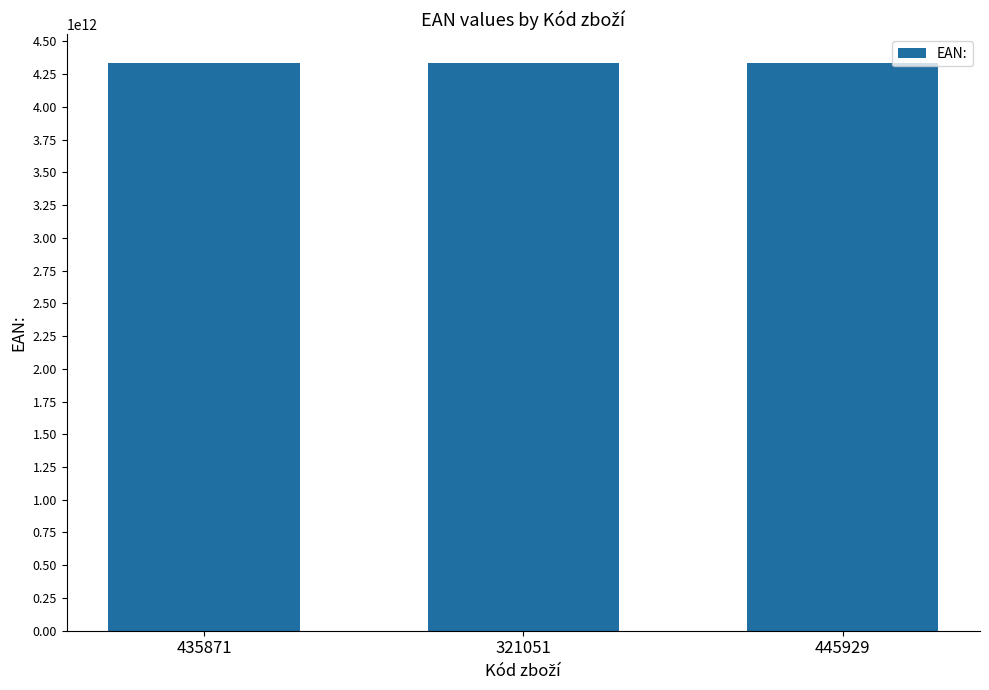

What is the maximum value shown in the chart?

4337255296794